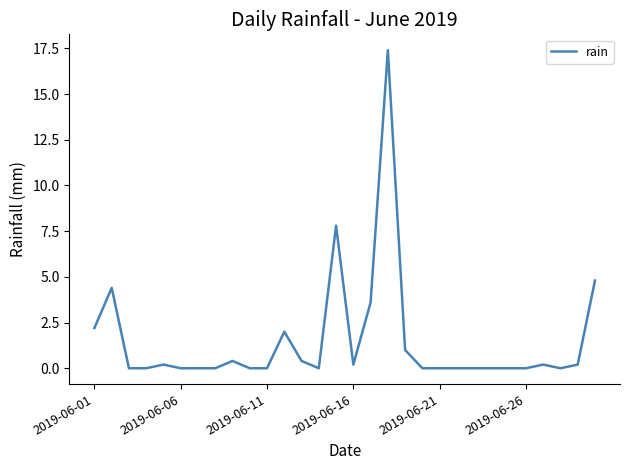

Count the number of categories in the chart.

30